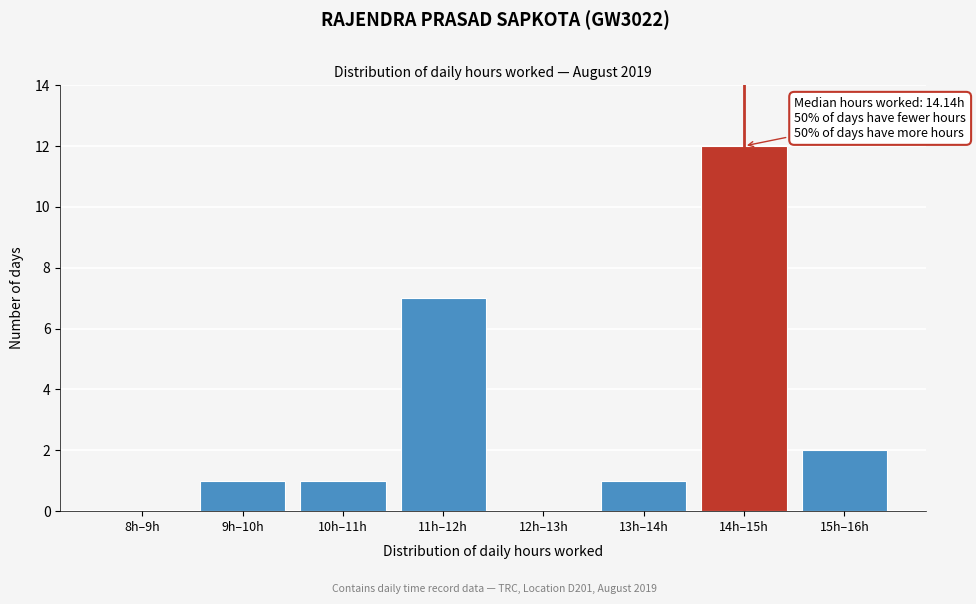

Reading left to right, extract all data points from this chart.

8h–9h=0	9h–10h=1	10h–11h=1	11h–12h=7	12h–13h=0	13h–14h=1	14h–15h=12	15h–16h=2